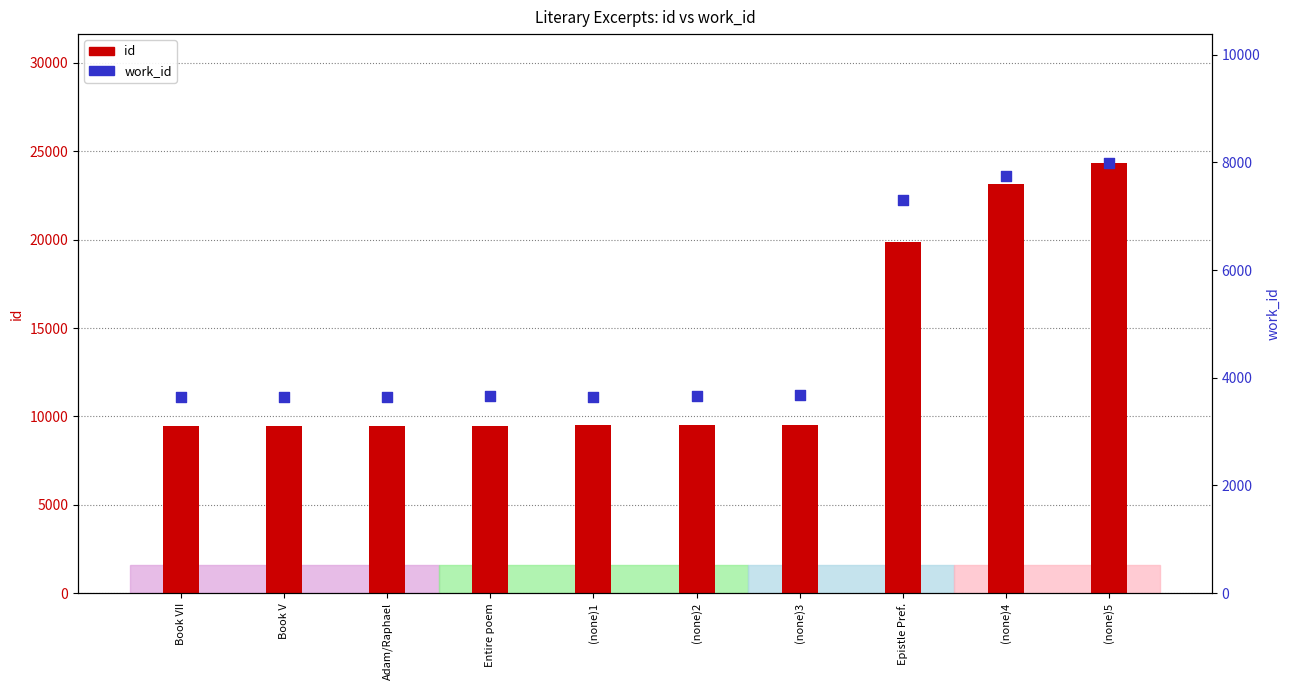

What is the total value across all series at (none)5?

32315